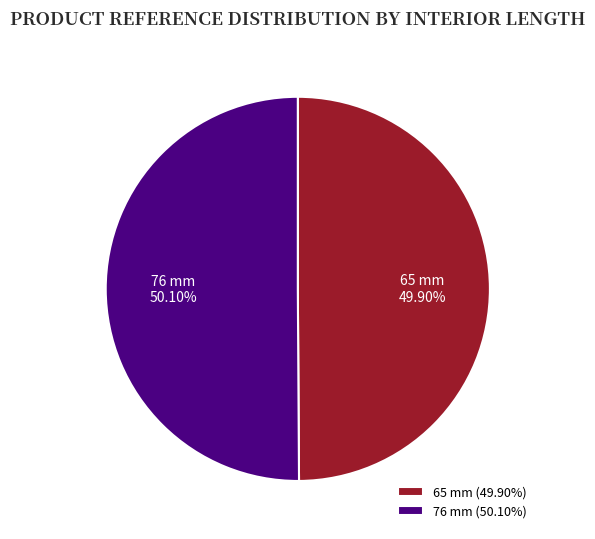

What is the ratio of the value at 65 mm to the value at 76 mm?

1.0